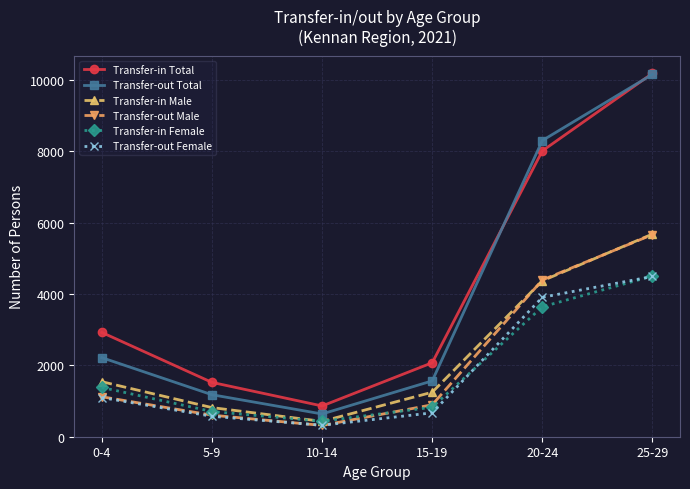

What position from the left is 10-14?

3